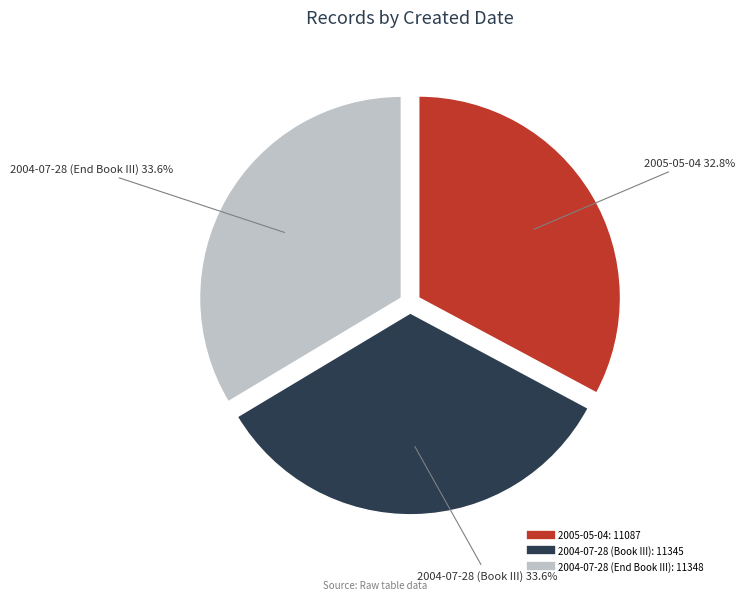

What percentage is the 2004-07-28 (Book III) slice, to the nearest percent?

34%